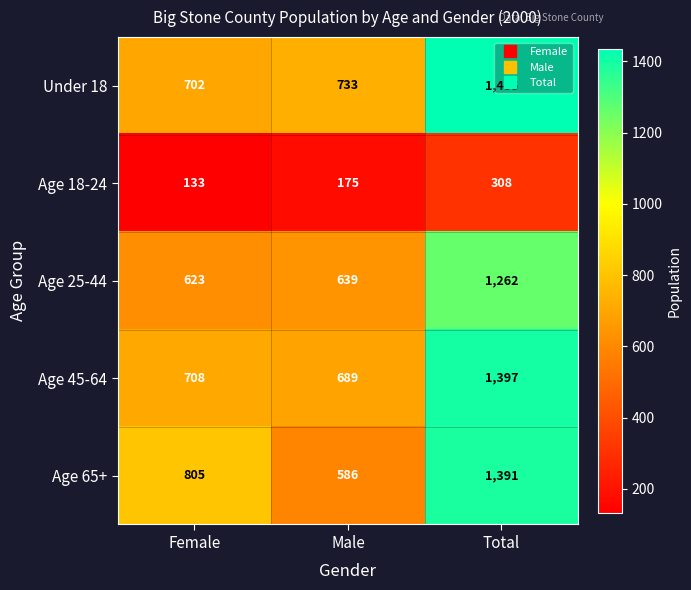

Between Female and Total, which series saw the biggest shift?

Under 18